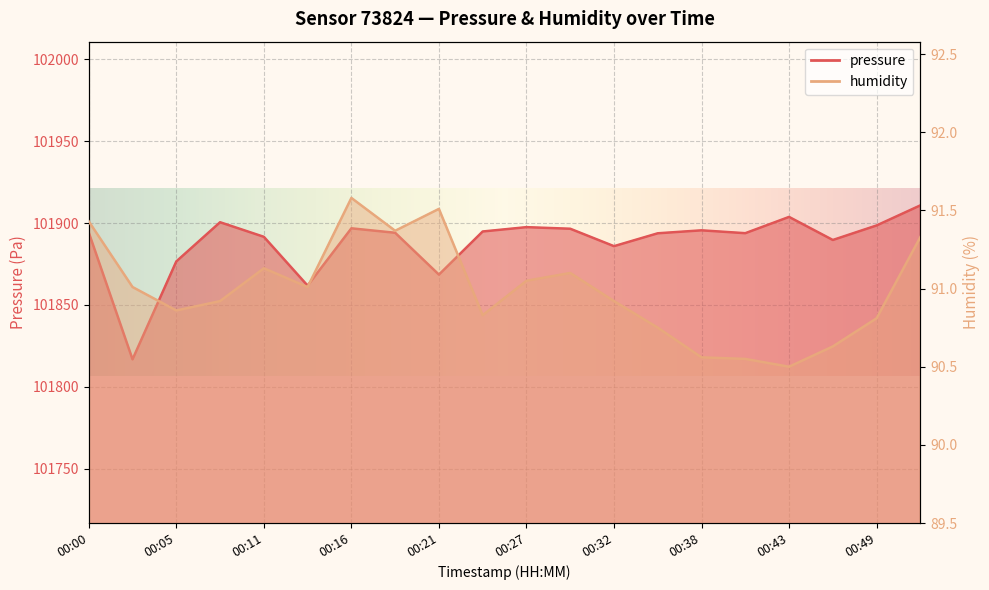

Which series has the largest total across all categories?

pressure